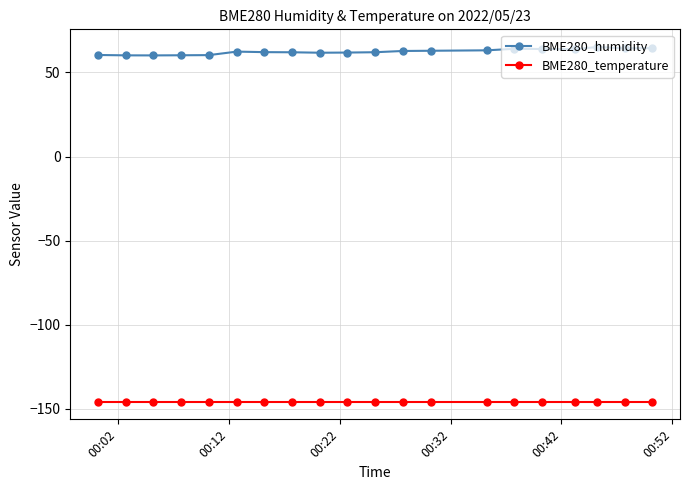

What is the minimum value for BME280_humidity?

60.1